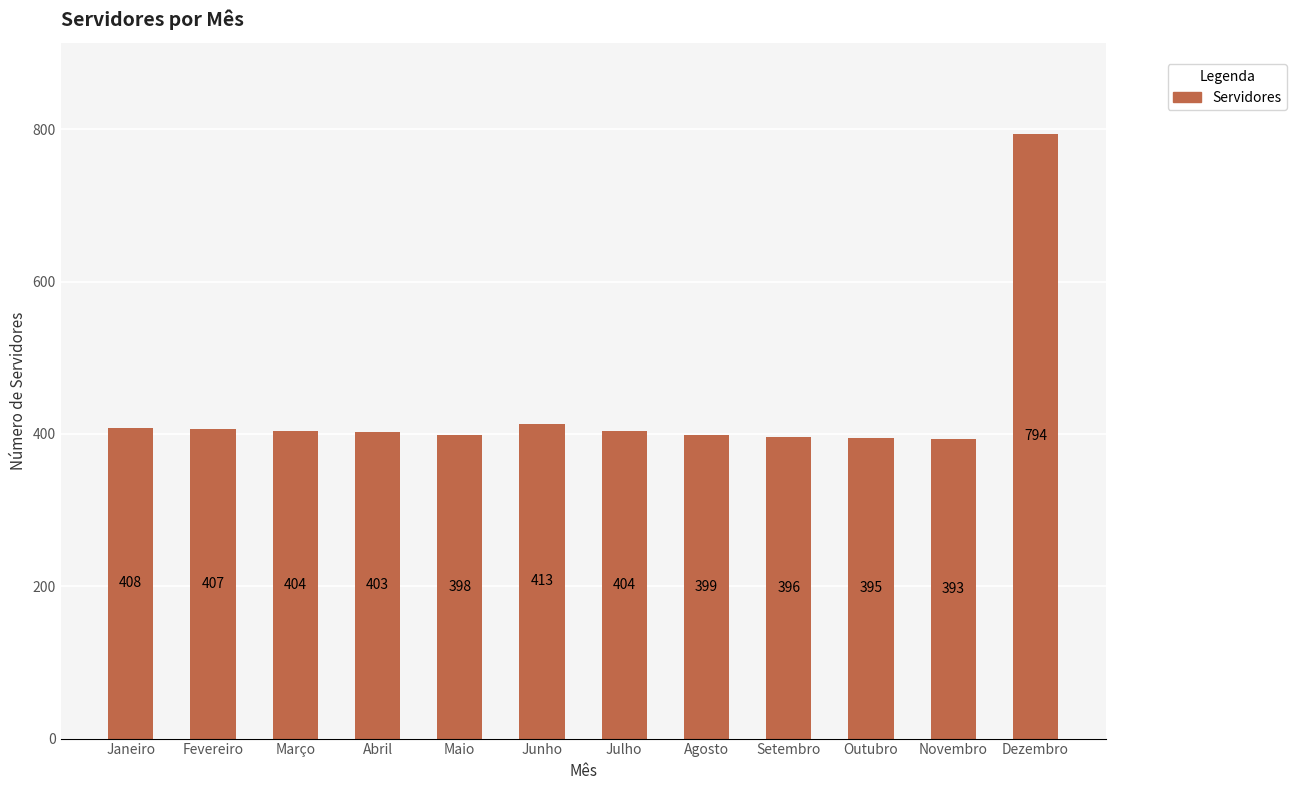

What is the minimum value shown in the chart?

393